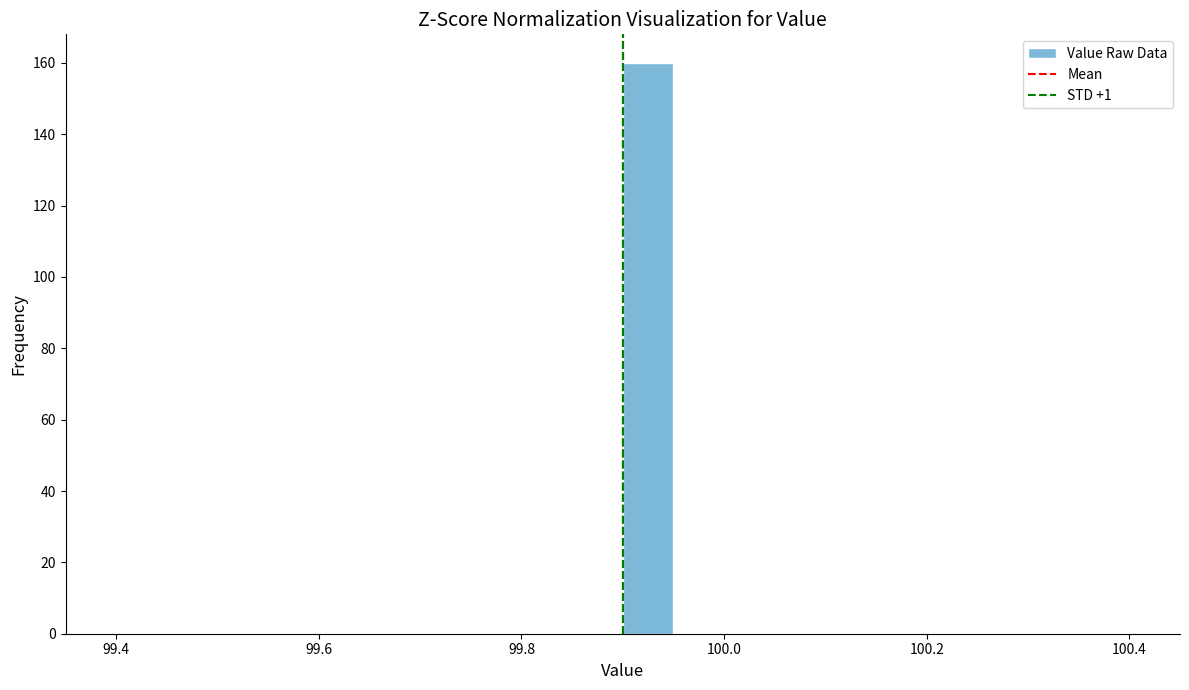

Read against the x-axis, roughly where is the centre of the tallest bar?

99.92